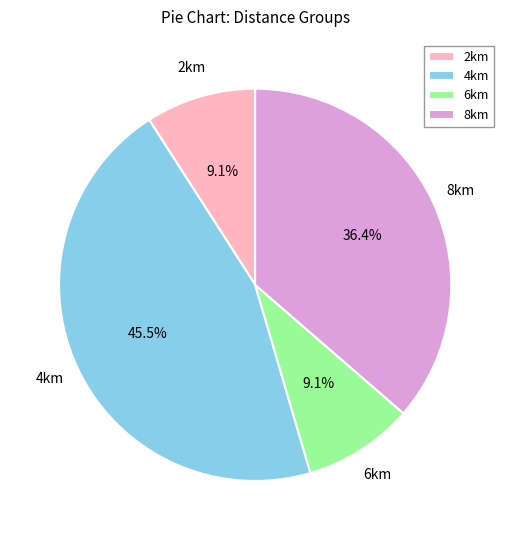

Is there any slice that represents more than half of the pie?

No